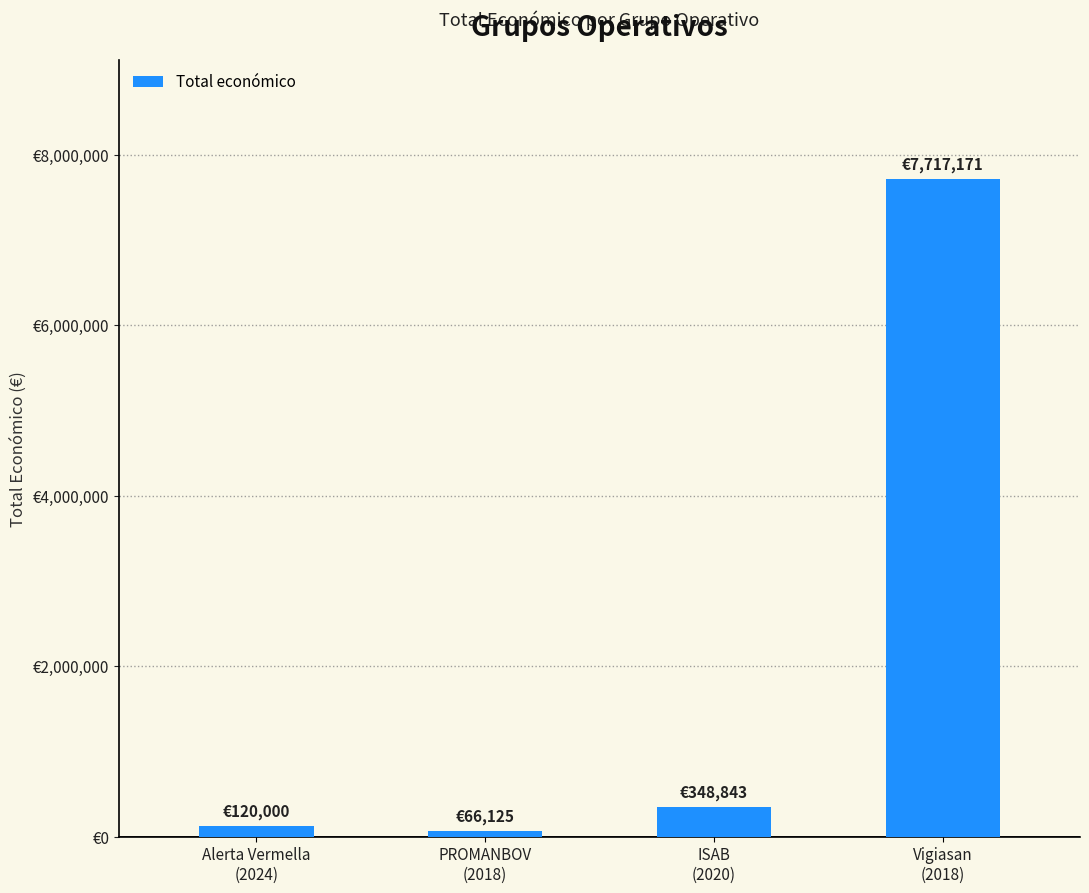

What is the smallest value displayed?

66125